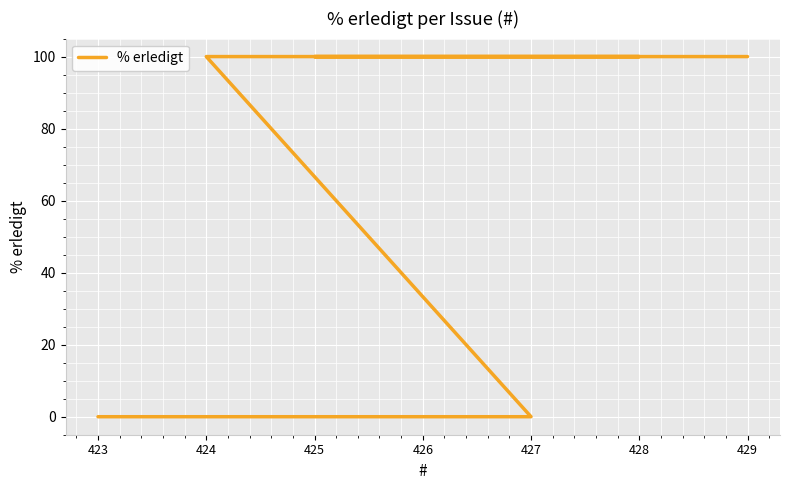

How many positive values are there?

4